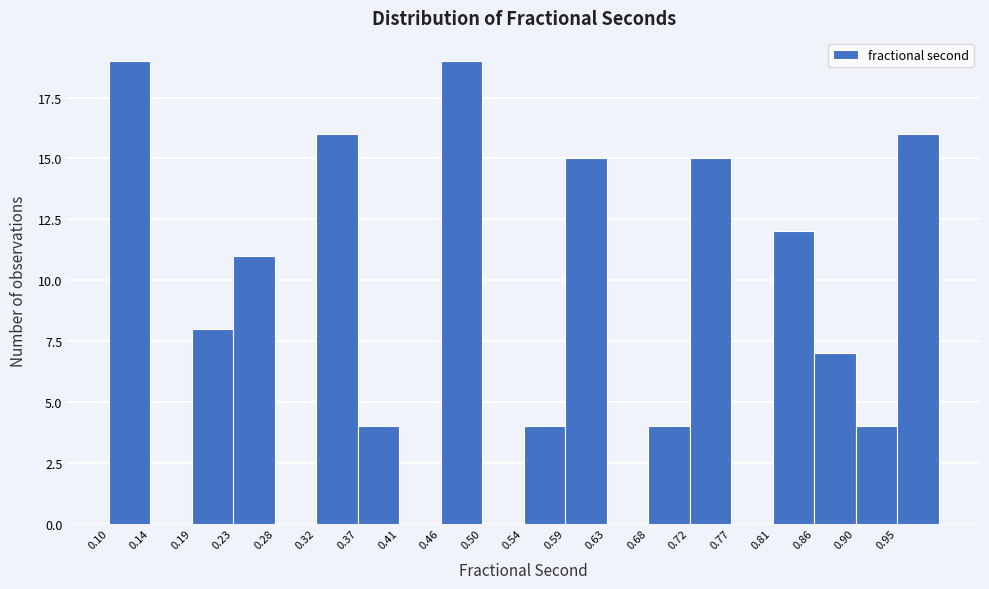

How tall is the bar that spans 0.680 to 0.725 on the x-axis? Neither the bar edges nor the heights are printed on the chart, so give them approximately, as read against the axes.

4